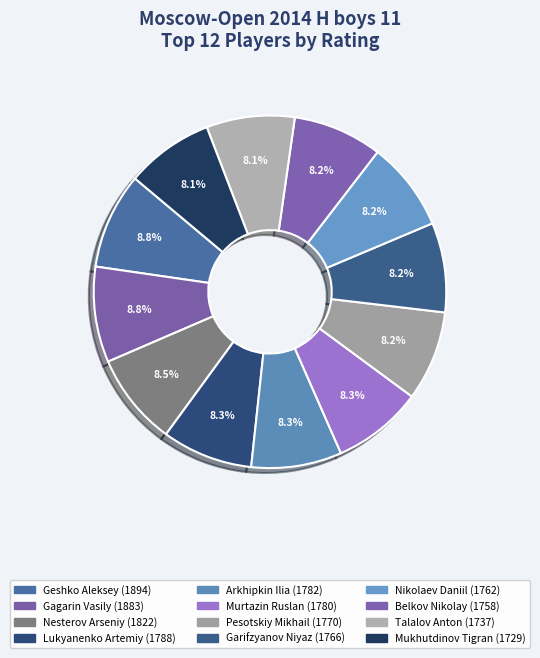

Is there any slice that represents more than half of the pie?

No